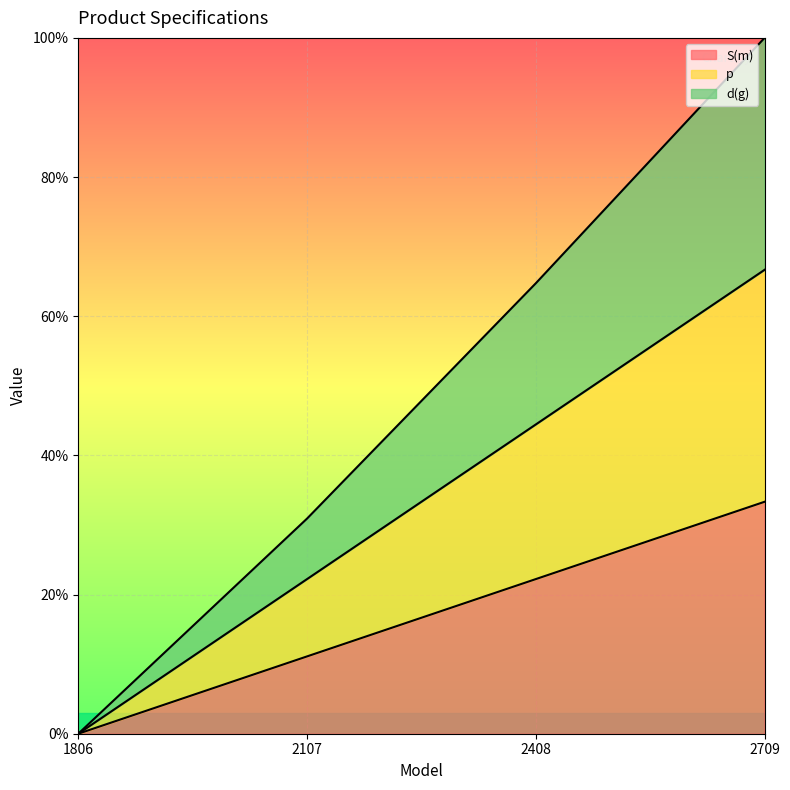

Count the number of data series in this chart.

3